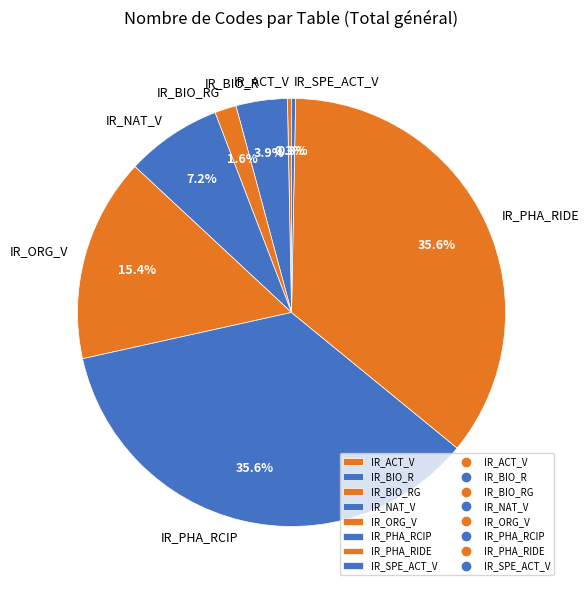

How many segments does this pie chart have?

8